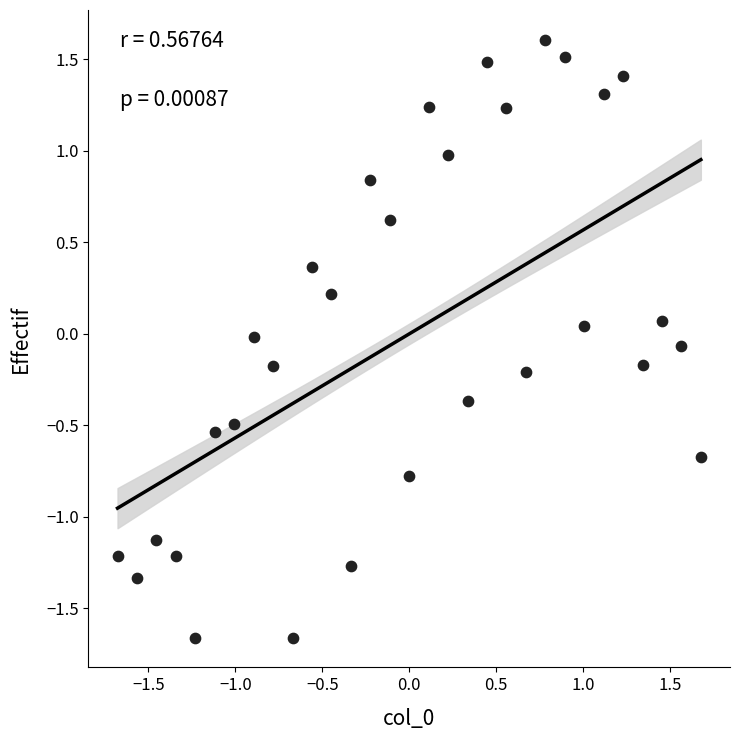

What is the range of X values (max minus min)?

3.4